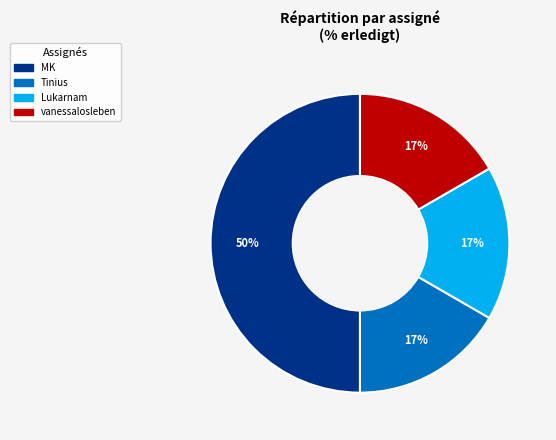

To the nearest percent, what is the difference between the largest and smallest slice percentages?

33%